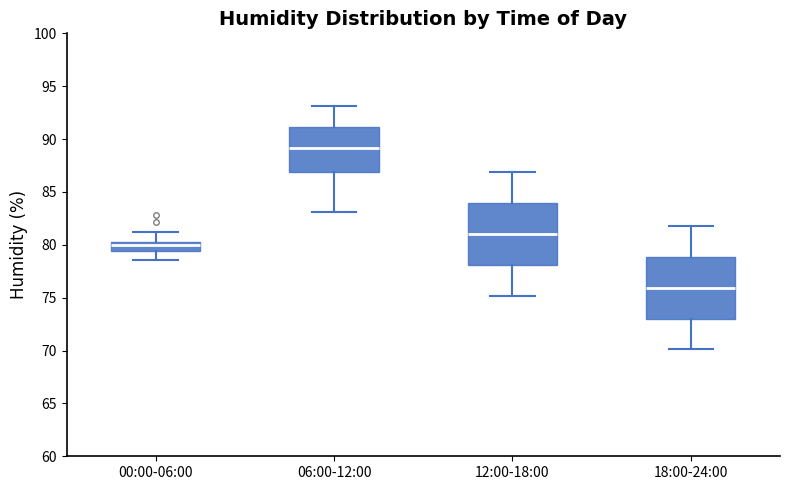

Which box's median line is the highest?

06:00-12:00